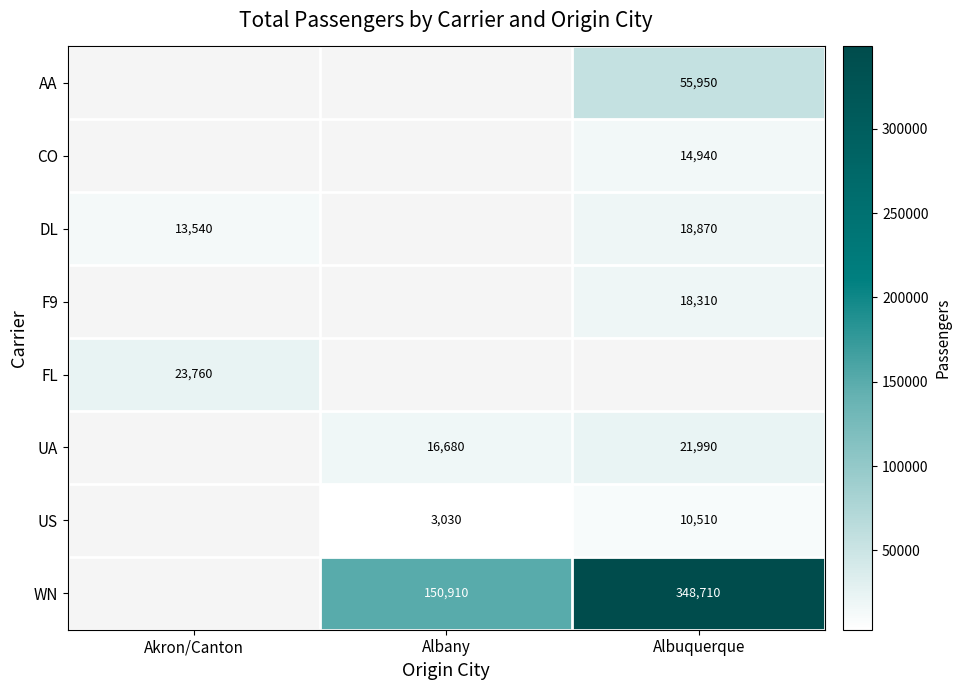

Is the value of WN at Albuquerque greater than the value of DL at Akron/Canton?

Yes